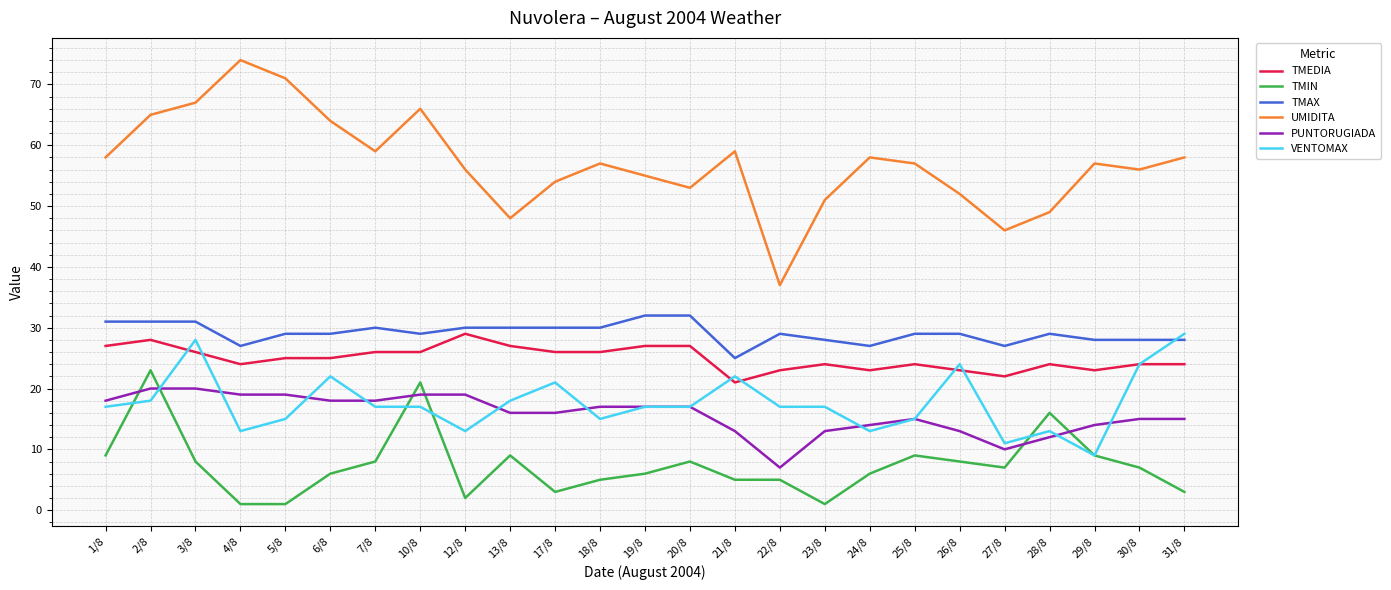

Which series has the widest spread of values?

UMIDITA